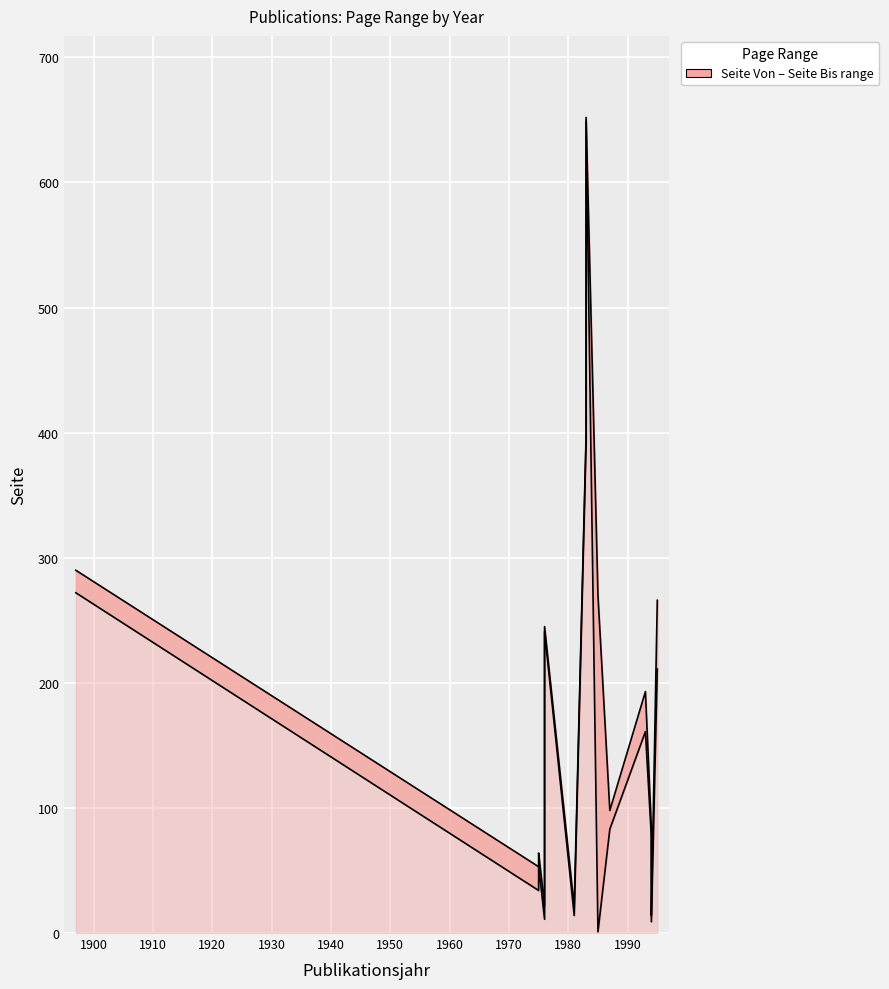

True or false: Seite Von and Seite Bis cross at least once.

False